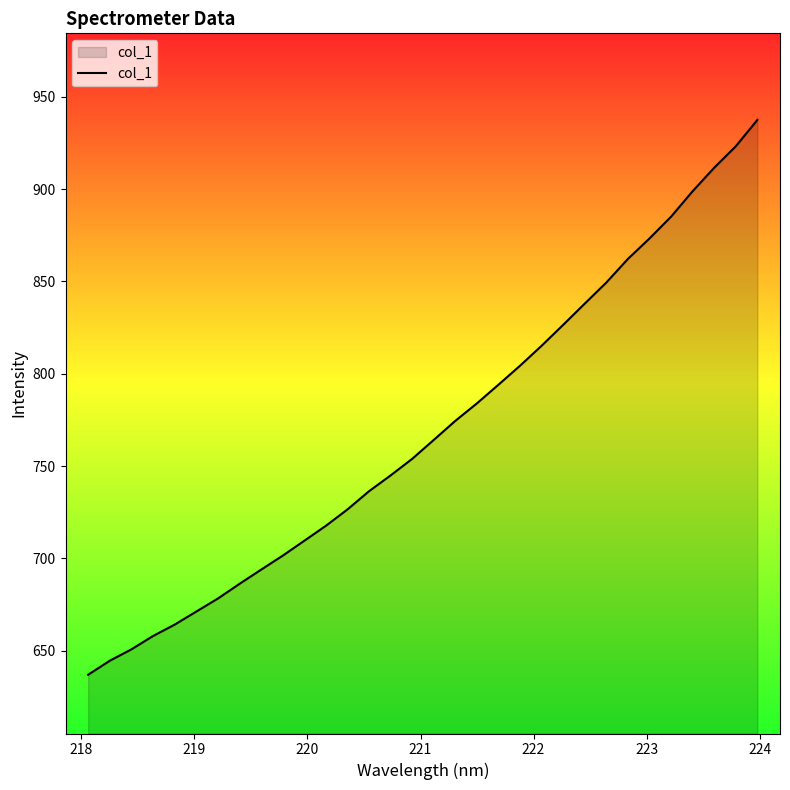

What is the difference between the maximum and minimum values?

300.7